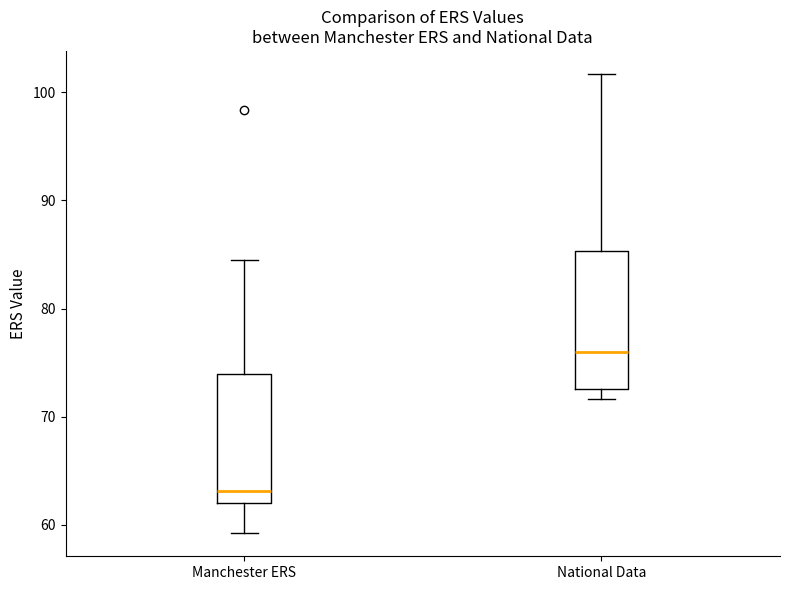

Which box's median line is the highest?

National Data